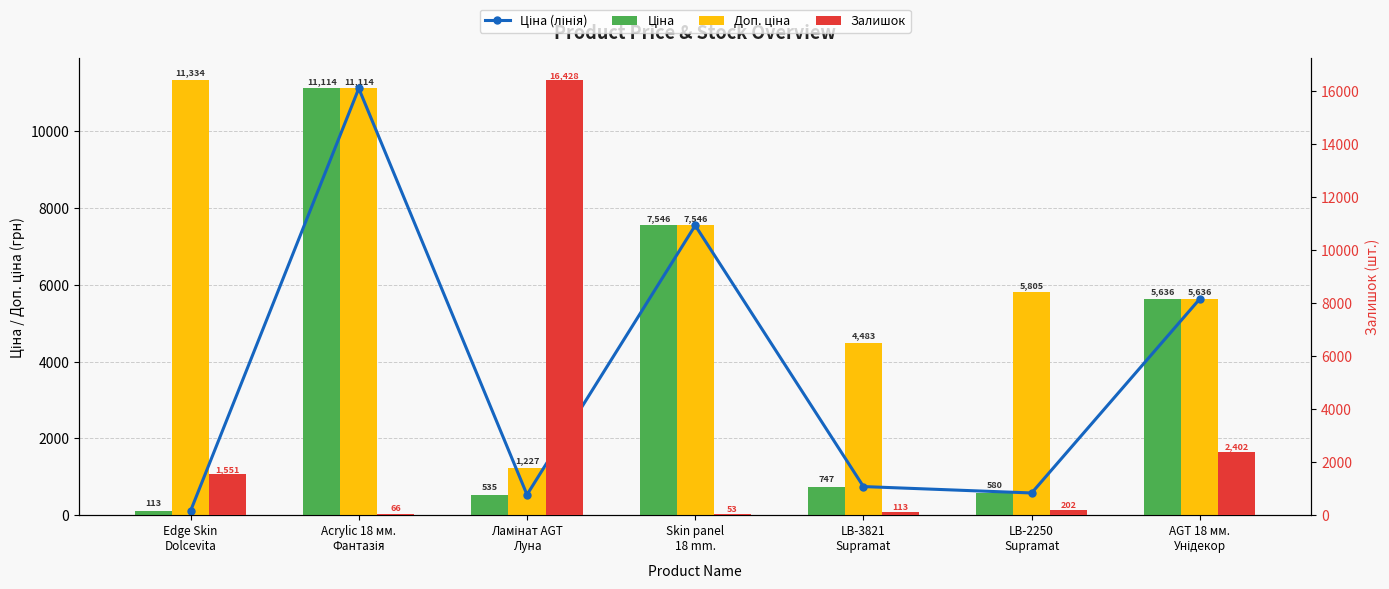

The value of Доп. ціна at Ламінат AGT
Луна is 1227.2. True or false?

True